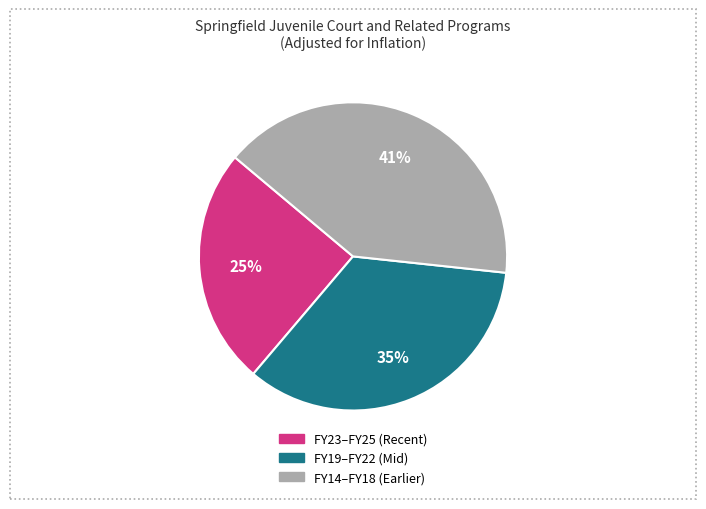

Is there any slice that represents more than half of the pie?

No